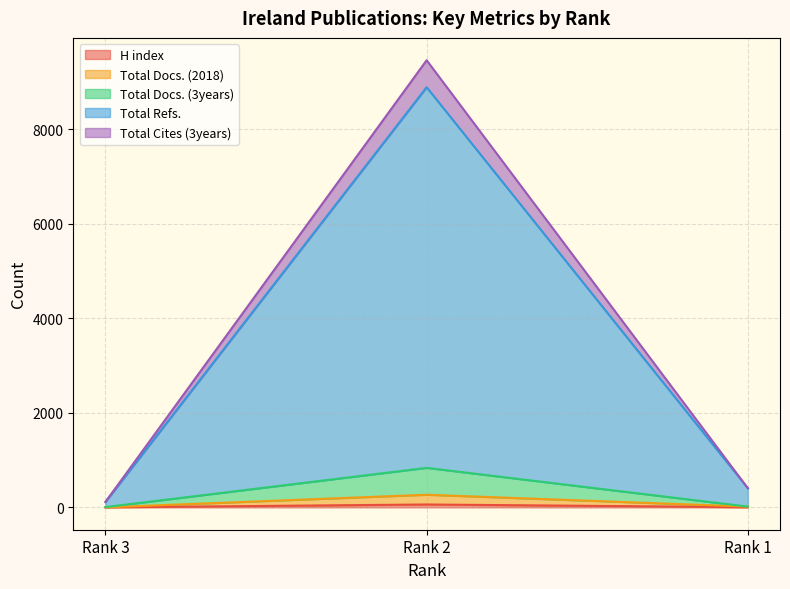

Rank the series by their maximum value, from highest to lowest.

Total Cites (3years), Total Refs., Total Docs. (3years), Total Docs. (2018), H index